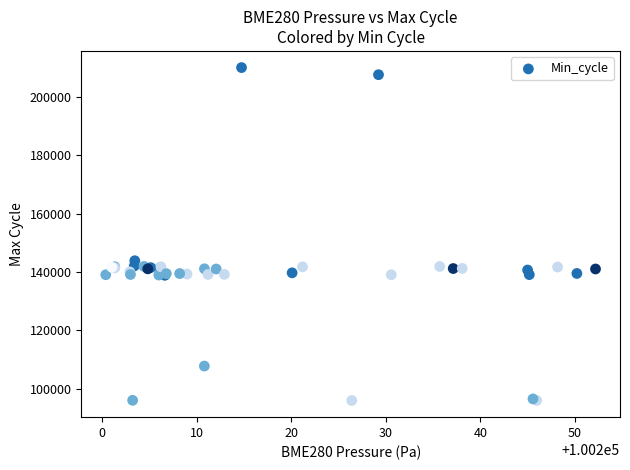

What Y value in the scatter plot is closest to 153010?

143872